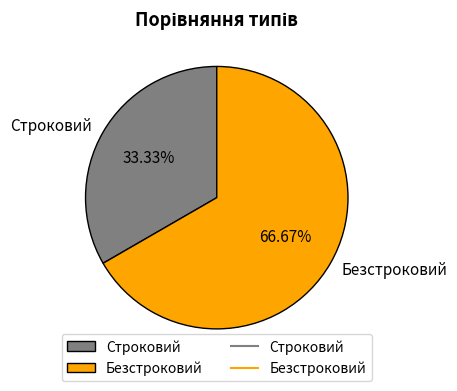

What is the total percentage of Безстроковий and Строковий?

100.0%